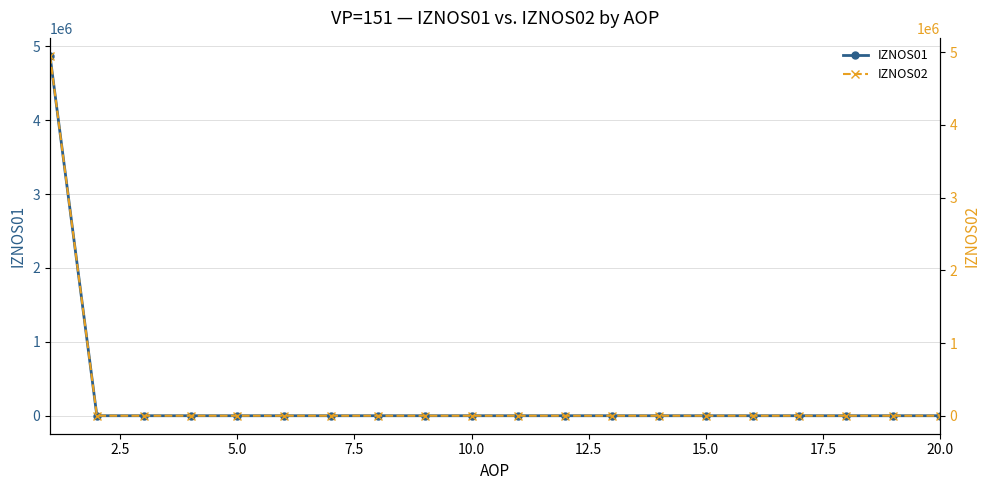

How many lines are shown in the chart?

2